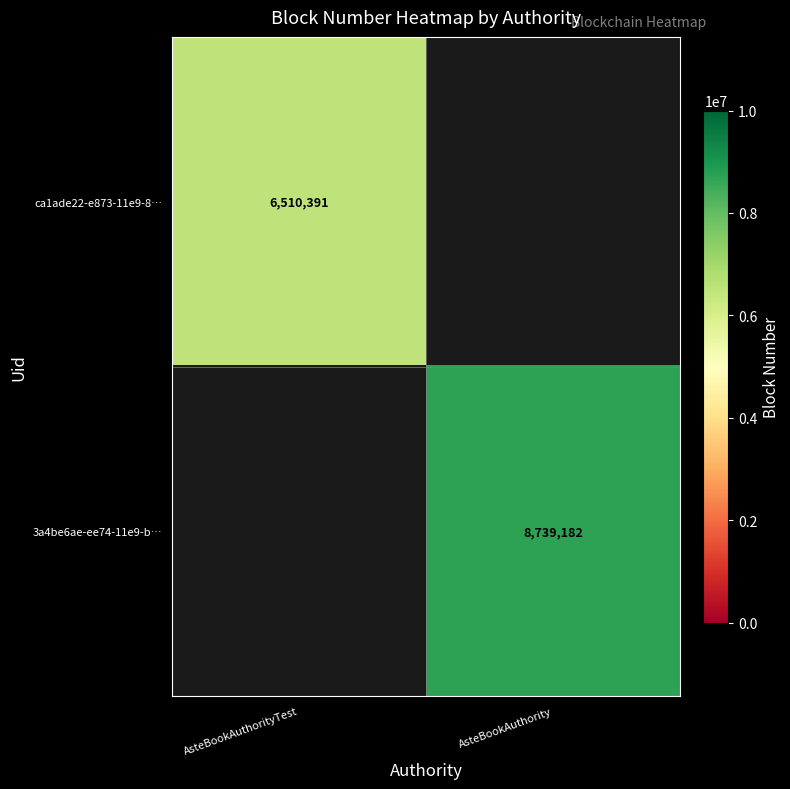

The value of ca1ade22-e873-11e9-8… at AsteBookAuthorityTest is 6510391. True or false?

True